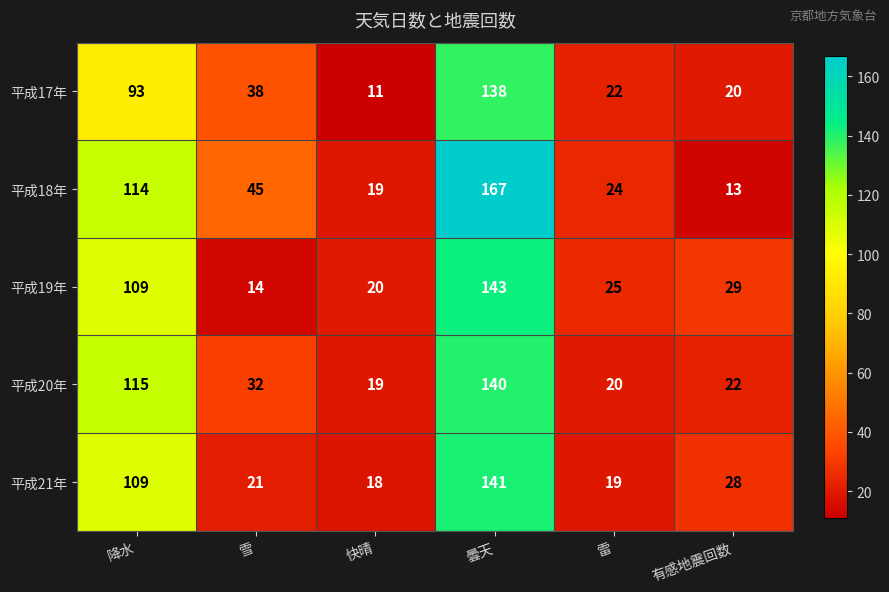

Which series has the widest spread of values?

平成18年